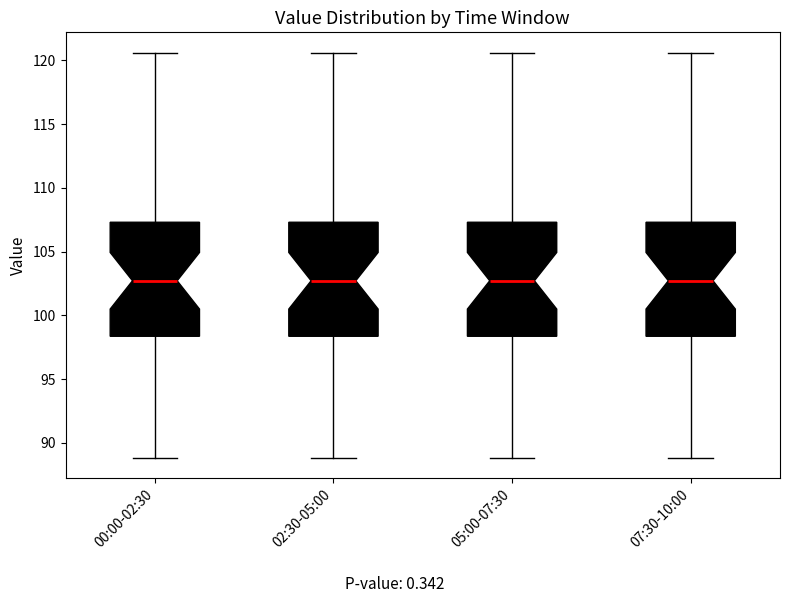

Reading left to right, read every box against the y-axis: the position of its median line, the range the box covers, and the ends of its whiskers. The values are not printed on the chart, so give them approximately, as read against the axis.

00:00-02:30: median 102.5, box 98.5 to 107.5, whiskers 89.0 to 120.5
02:30-05:00: median 102.5, box 98.5 to 107.5, whiskers 89.0 to 120.5
05:00-07:30: median 102.5, box 98.5 to 107.5, whiskers 89.0 to 120.5
07:30-10:00: median 102.5, box 98.5 to 107.5, whiskers 89.0 to 120.5